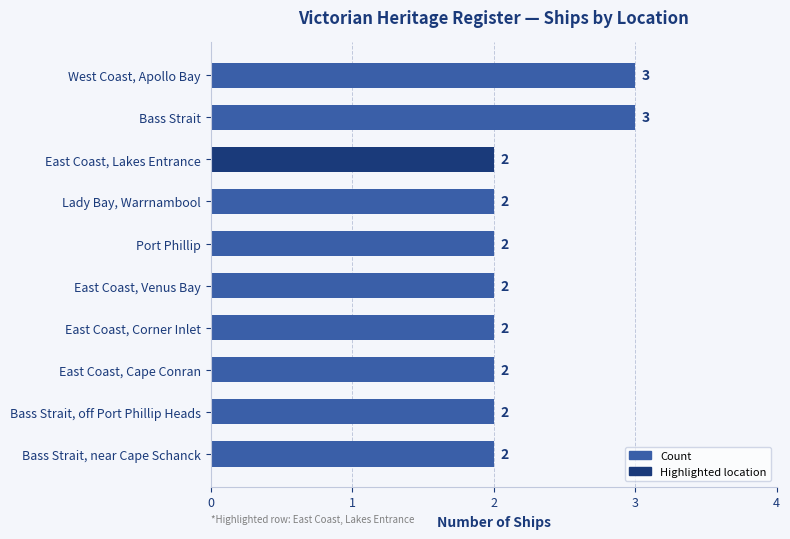

What is the smallest value displayed?

2